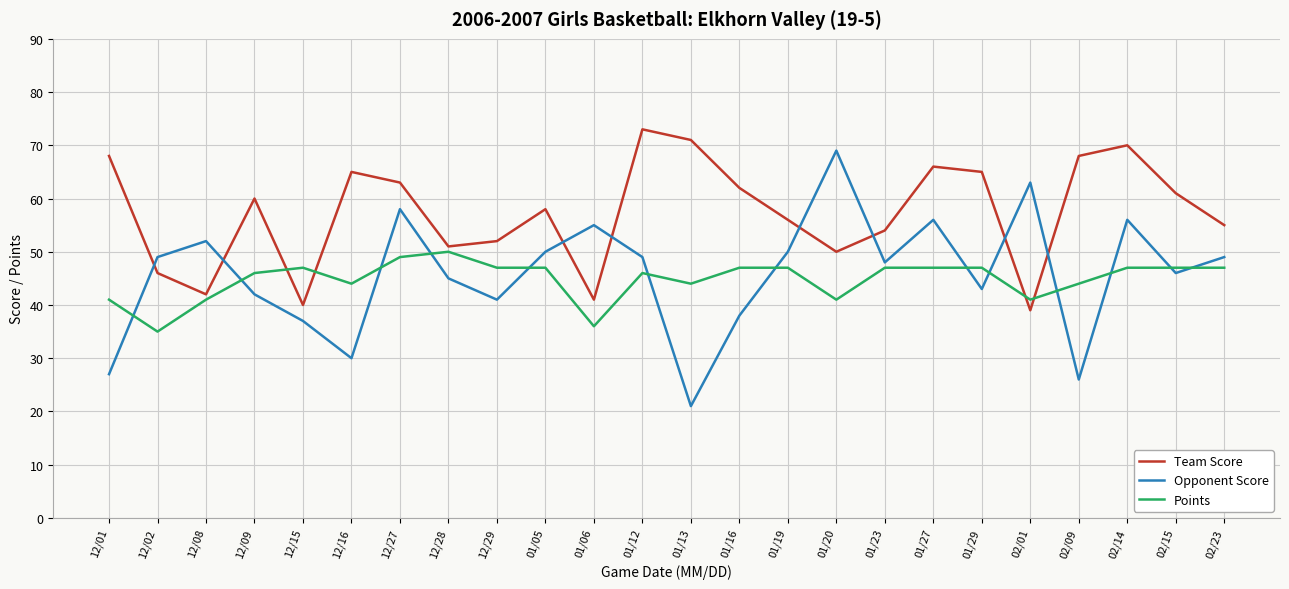

Reading left to right, extract all data points from this chart.

Team Score: 68	46	42	60	40	65	63	51	52	58	41	73	71	62	56	50	54	66	65	39	68	70	61	55
Opponent Score: 27	49	52	42	37	30	58	45	41	50	55	49	21	38	50	69	48	56	43	63	26	56	46	49
Points: 41	35	41	46	47	44	49	50	47	47	36	46	44	47	47	41	47	47	47	41	44	47	47	47